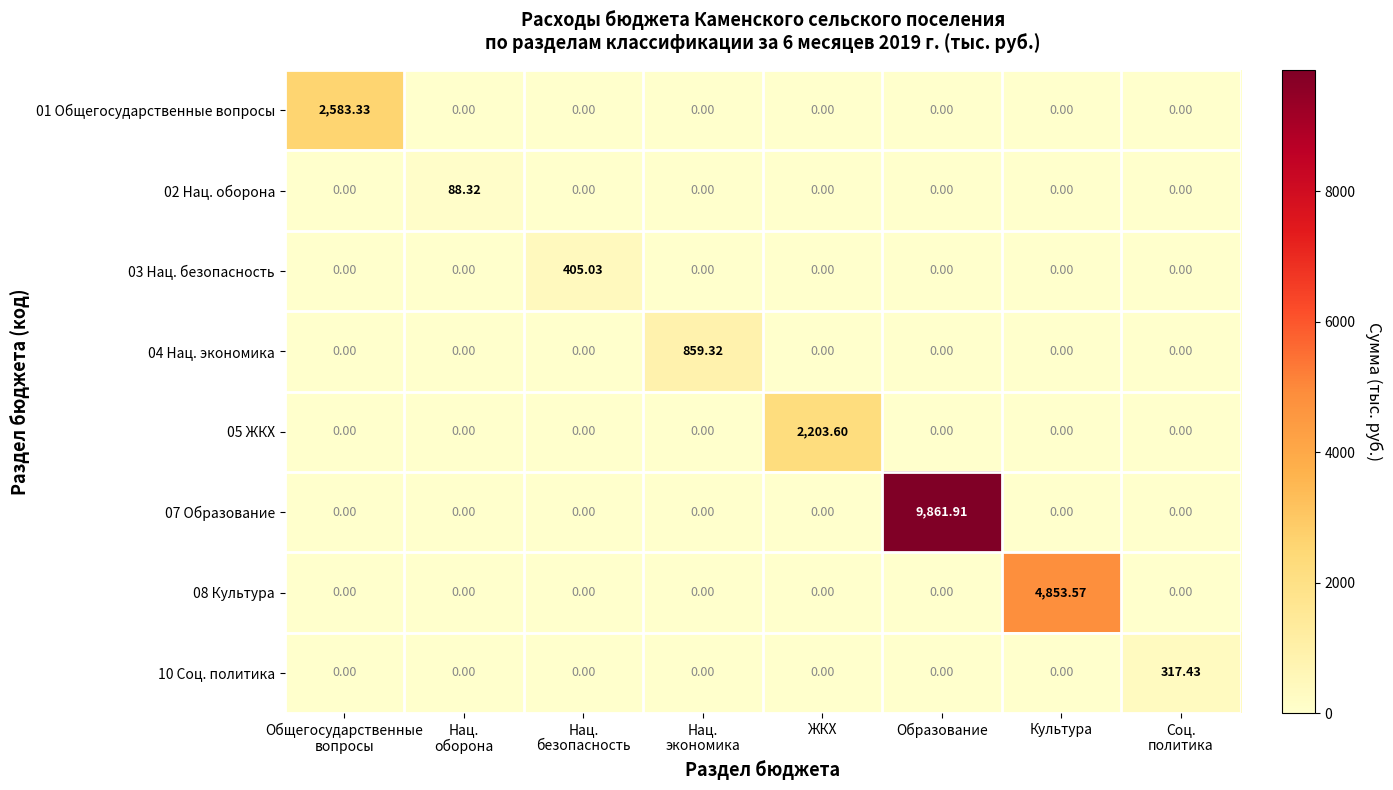

At which category is the sum across all series the highest?

Образование